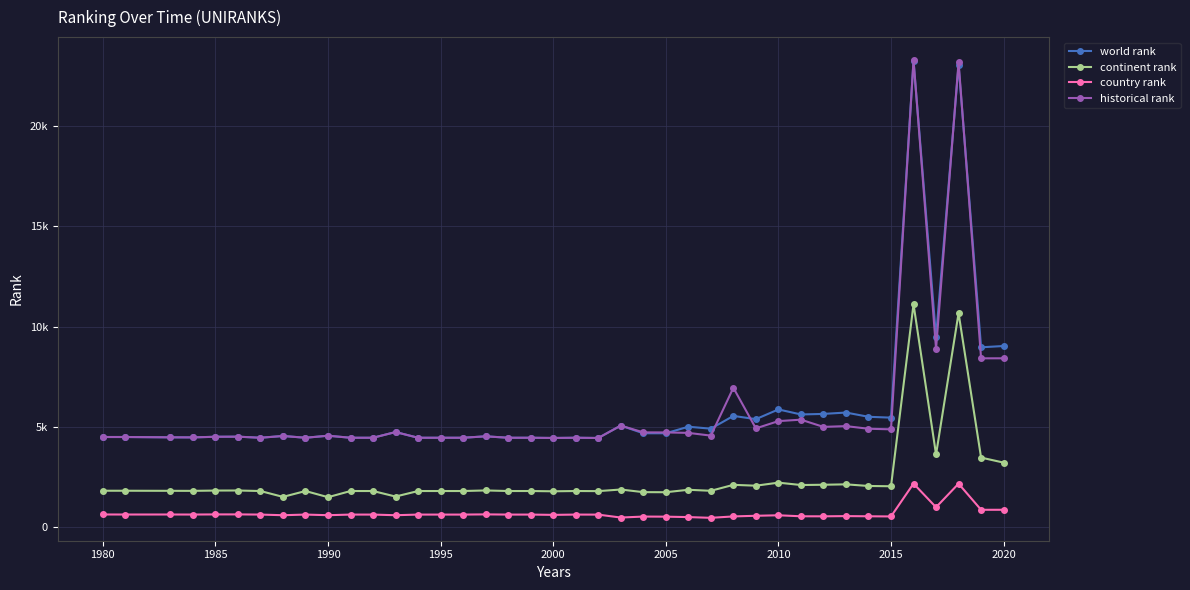

Does the chart have visible grid lines?

Yes